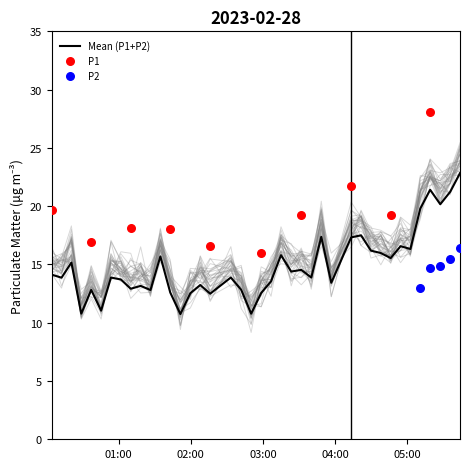

Is the value of P2 at 4 greater than the value of P1 at 10?

No